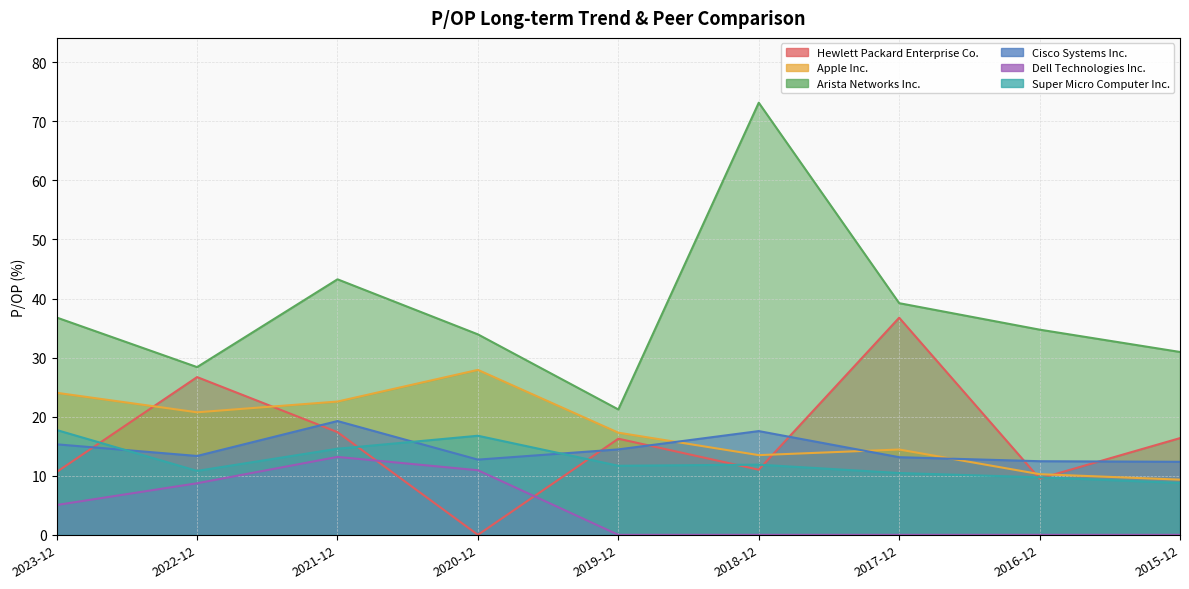

After their last crossing, which series has the higher values: Hewlett Packard Enterprise Co. or Super Micro Computer Inc.?

Hewlett Packard Enterprise Co.